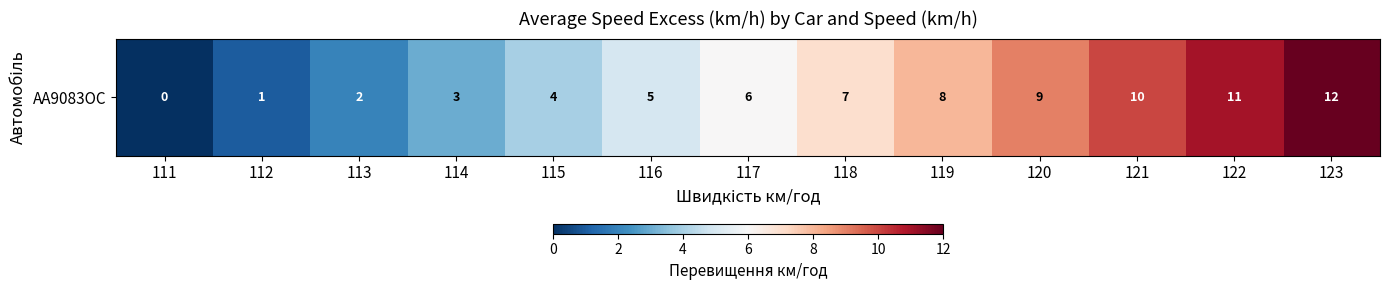

Where is the data nearest to the value 6?

117